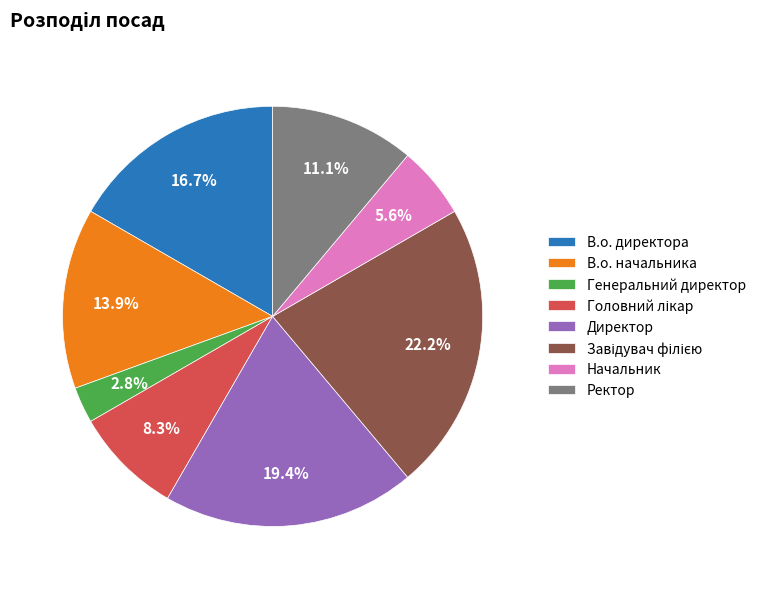

Is it true that Генеральний директор is 3% of the pie?

True